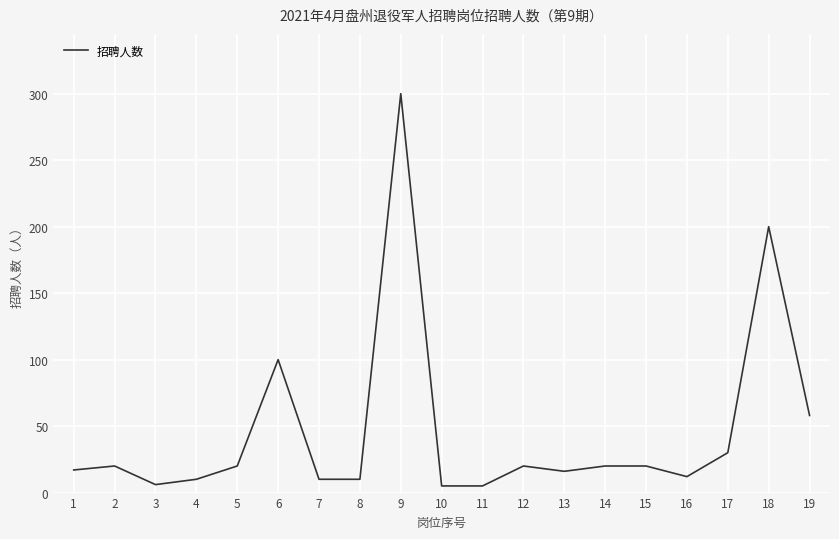

What is the sum of all values?

879